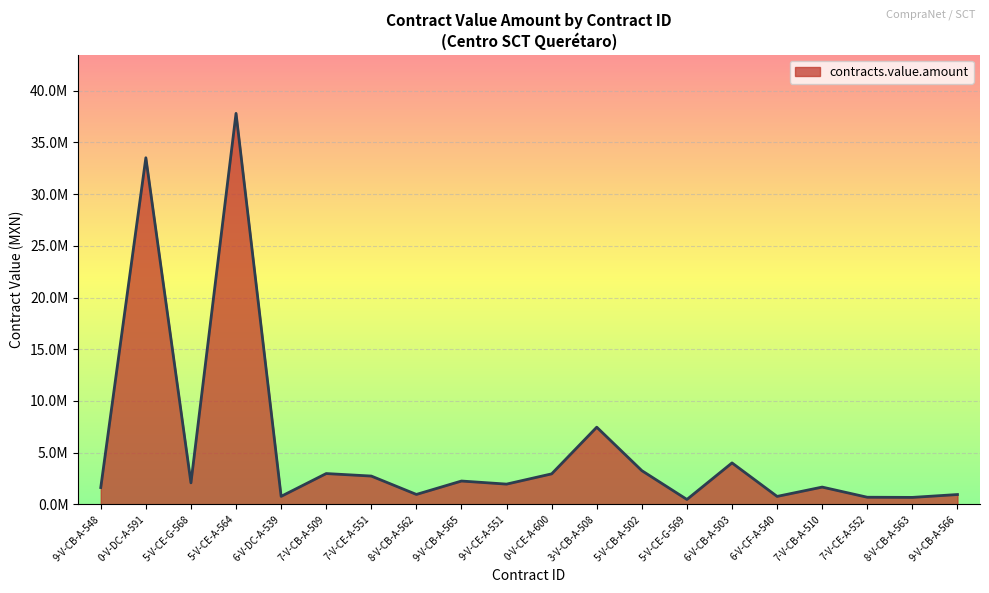

Does the chart display data point markers on the line(s)?

No